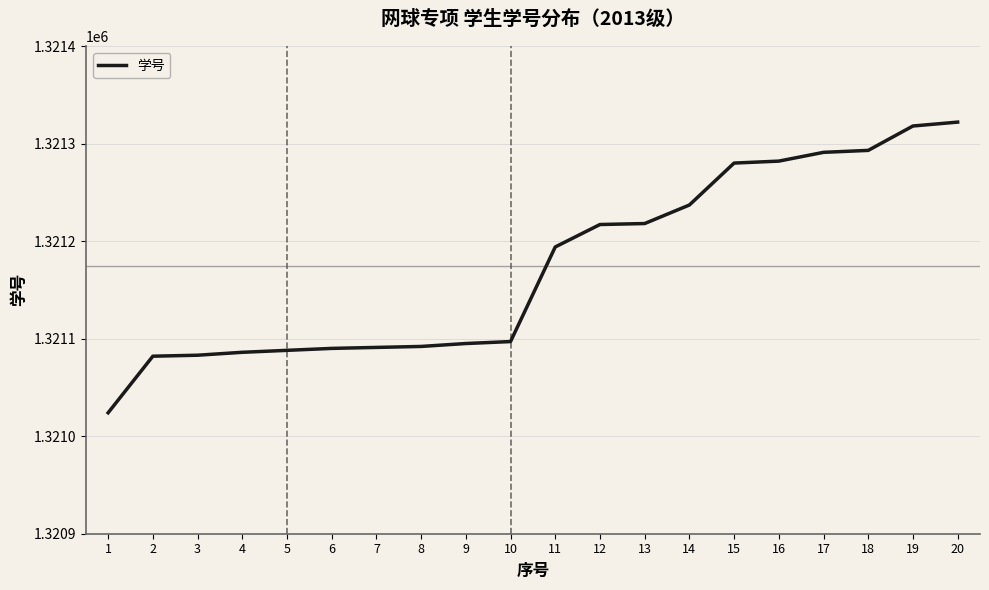

What is the difference between the values at 18 and 12?

76